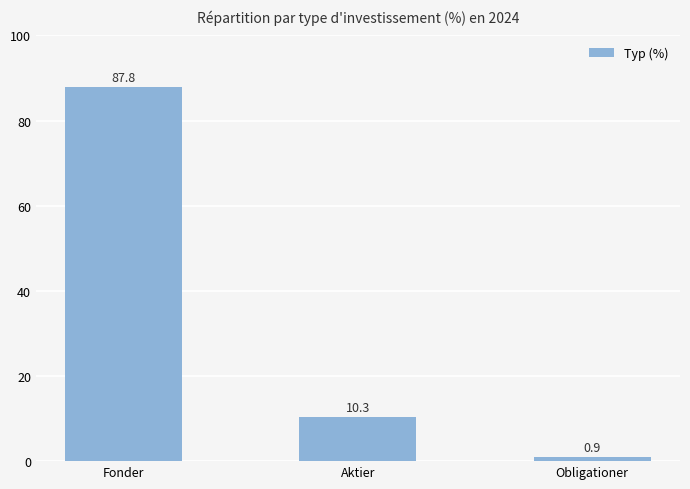

Are the bars grouped side by side (vs. stacked)?

No